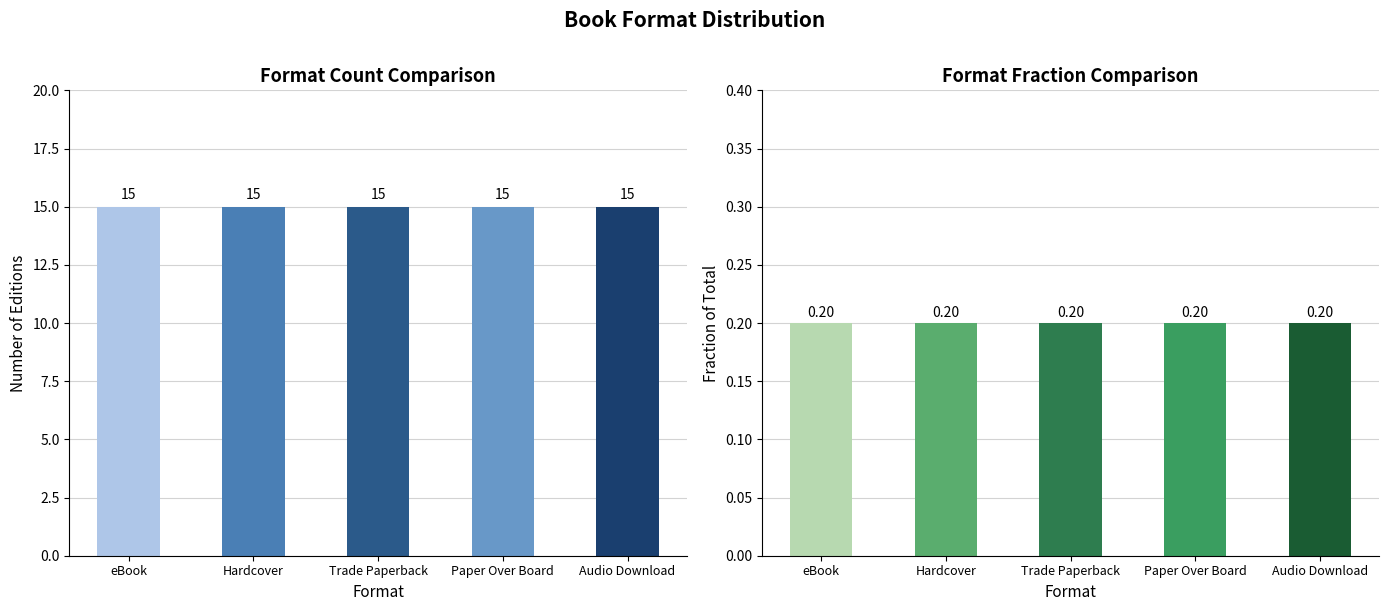

At how many categories does at least one series exceed 6?

5